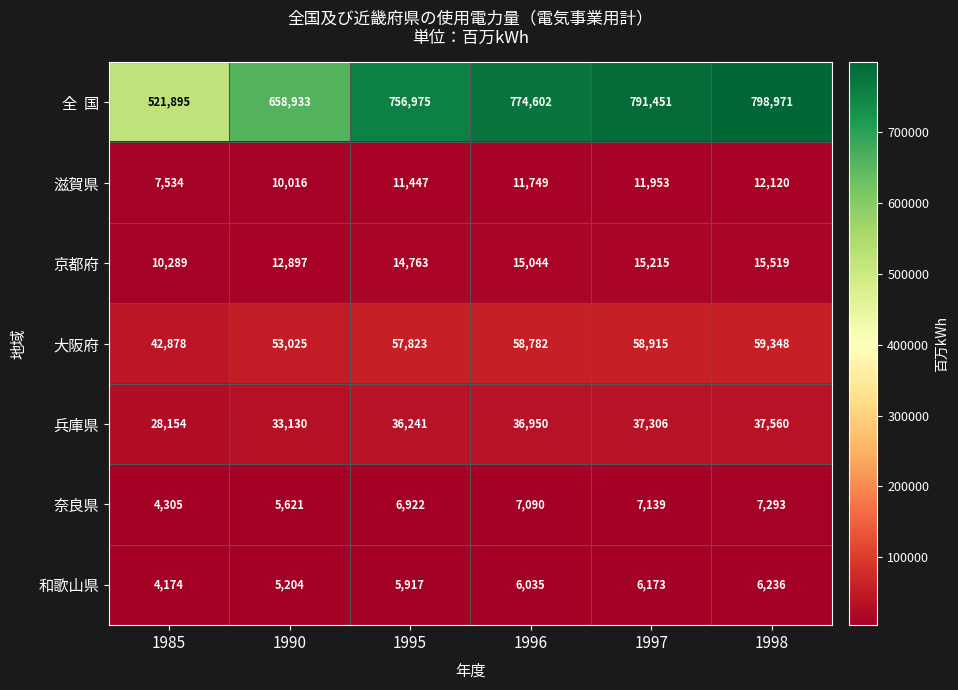

At which category is the sum across all series the highest?

1998